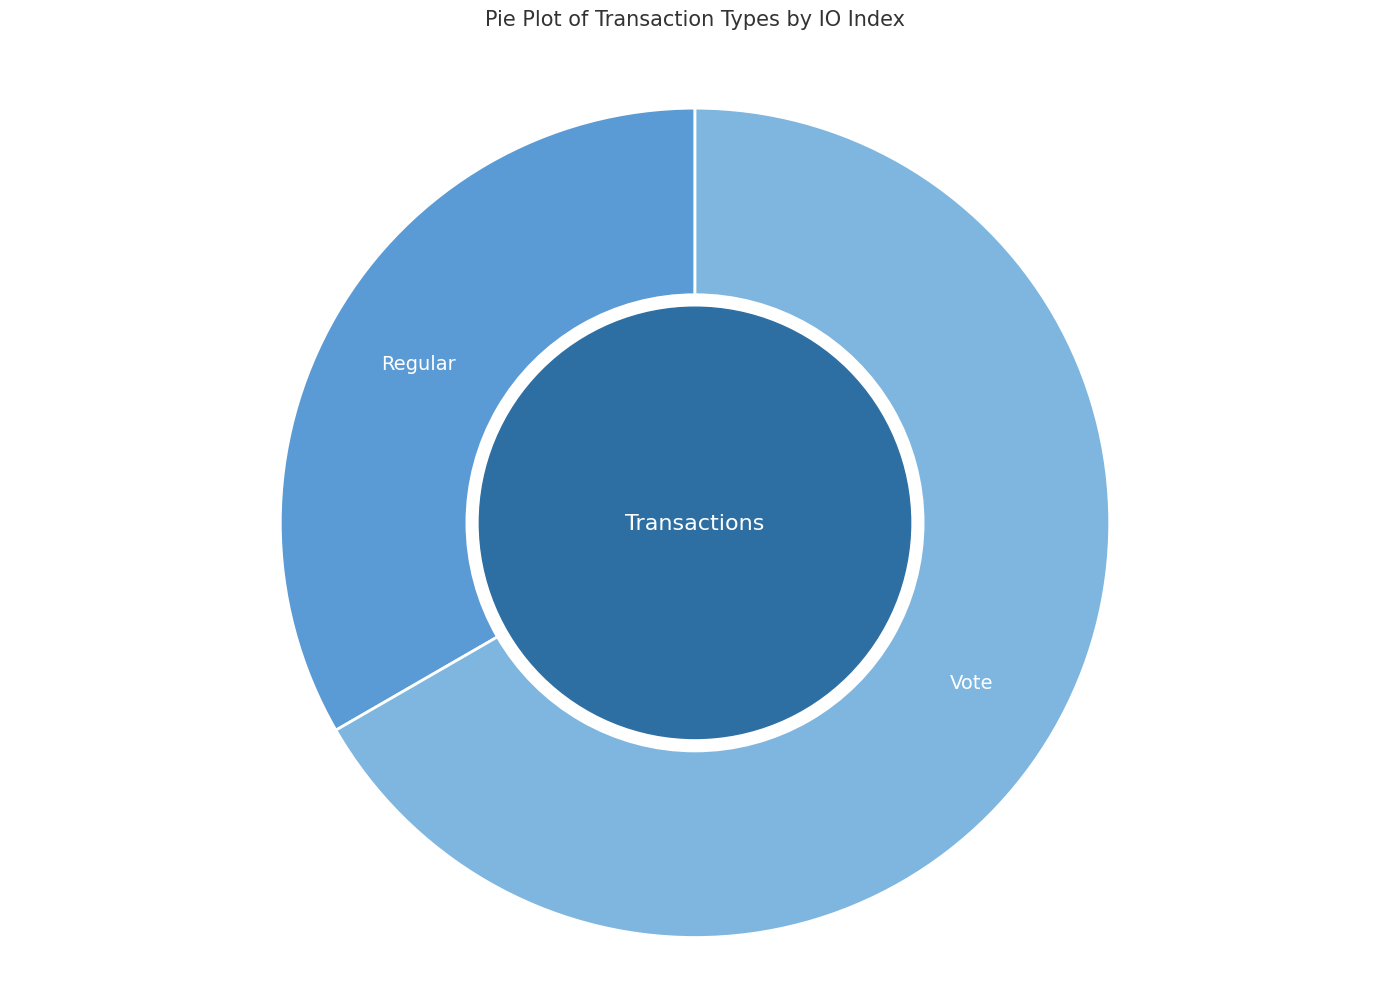

How many slices are in this pie chart?

2